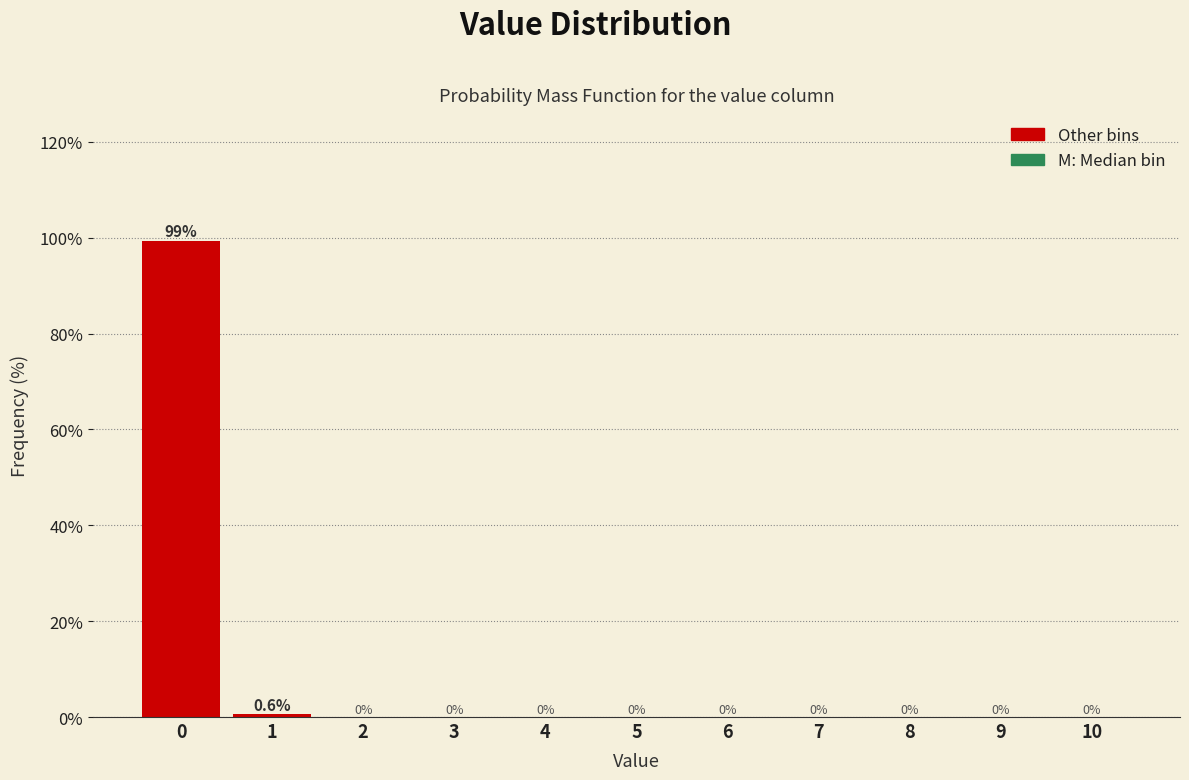

Reading right to left, what are all the values shown in this chart?

10=0.0	9=0.0	8=0.0	7=0.0	6=0.0	5=0.0	4=0.0	3=0.0	2=0.0	1=0.6	0=99.4